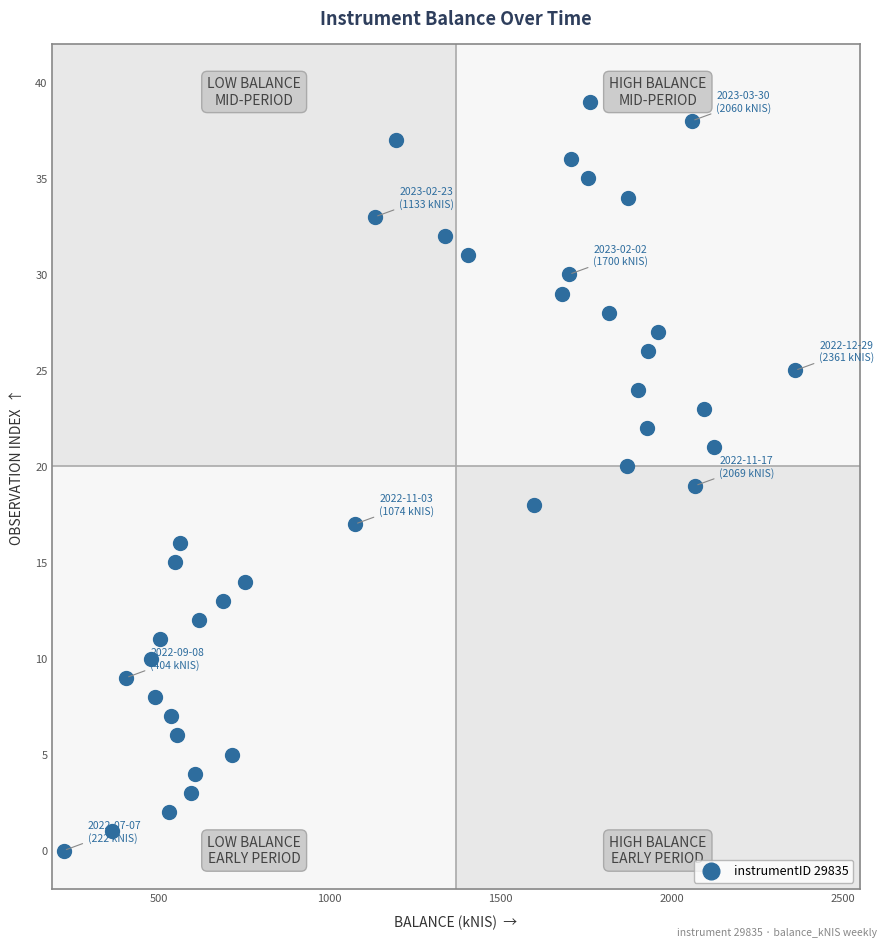

What is the range of Y values (max minus min)?

39